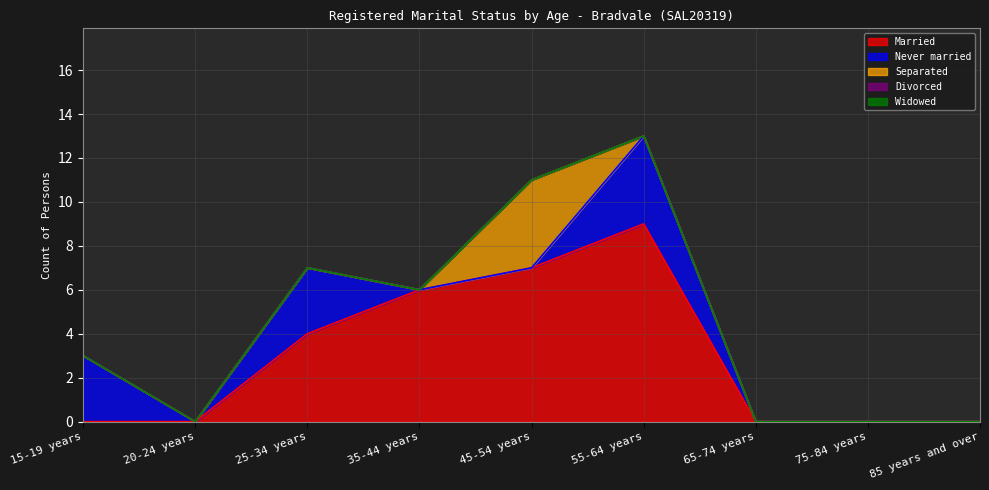

What position from the right is 55-64 years?

4